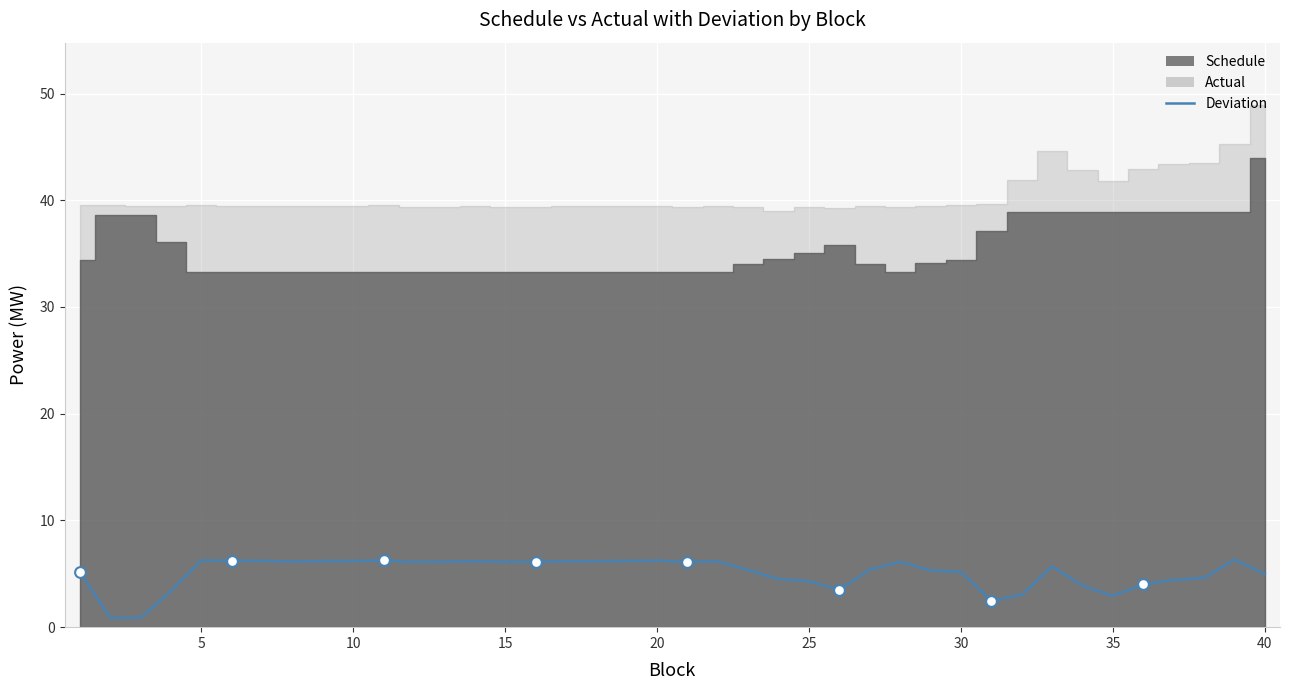

What is the change in value from 35 to 25?

-2.6